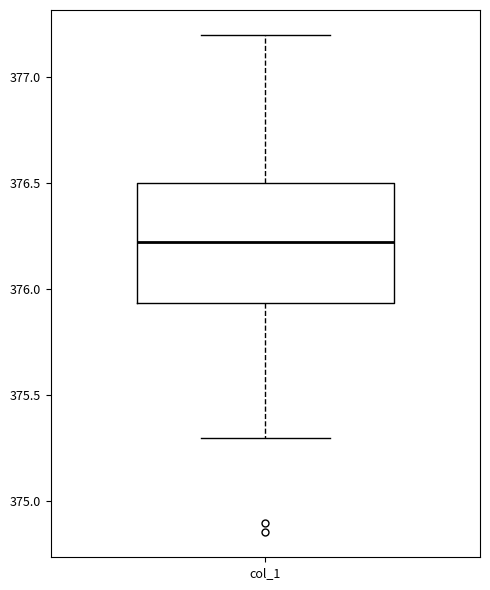

Read this box plot against the y-axis: the position of the median line, the range covered by the box, and the ends of both whiskers. The values are not printed on the chart, so give them approximately, as read against the axis.

median 376.20, box 375.95 to 376.50, whiskers 375.30 to 377.20